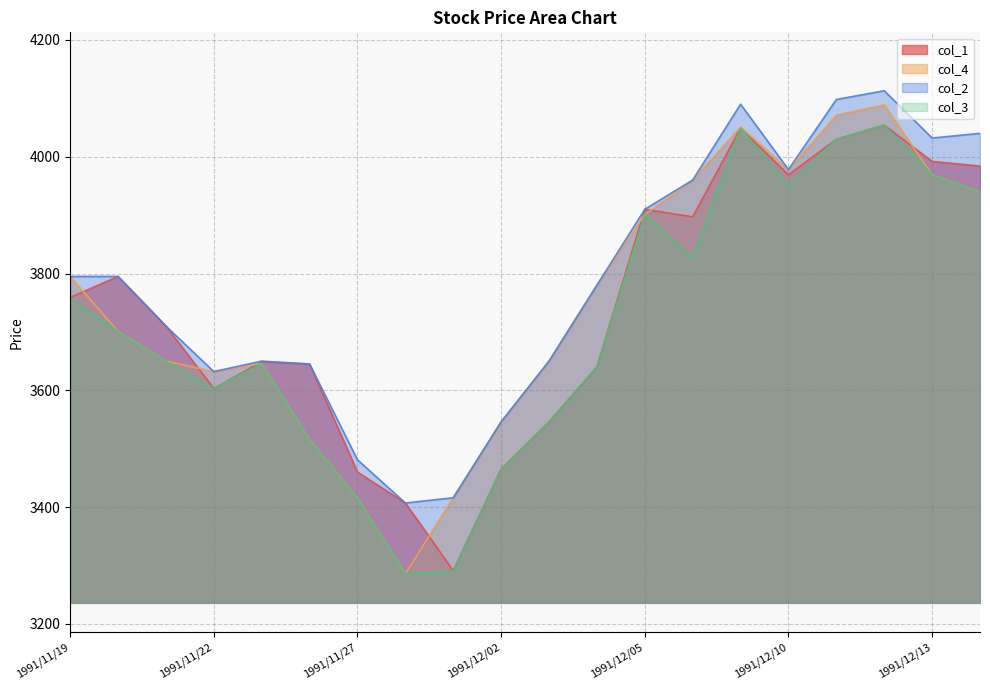

Rank the series by their maximum value, from highest to lowest.

col_2, col_4, col_1, col_3